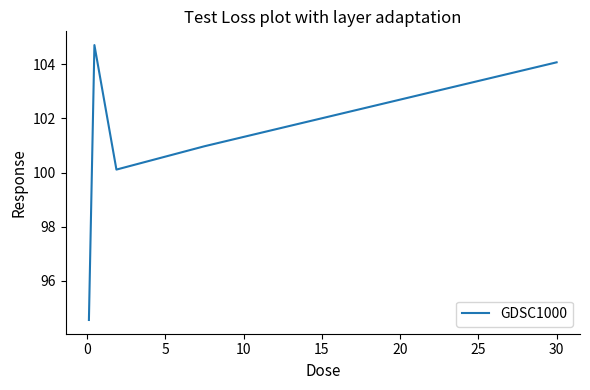

How many lines are shown in the chart?

1